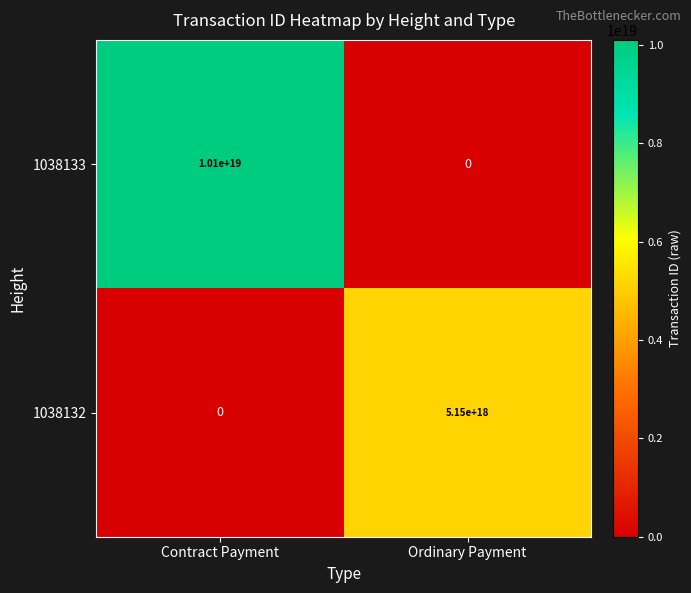

The value of 1038132 at Contract Payment is 0. True or false?

True